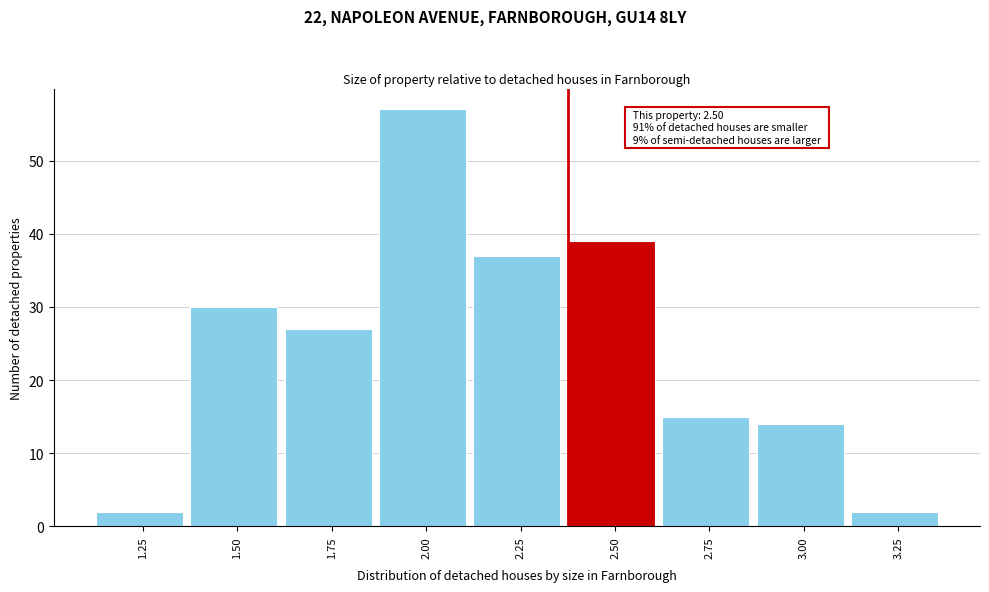

Reading left to right, what are all the values shown in this chart?

2	30	27	57	37	39	15	14	2